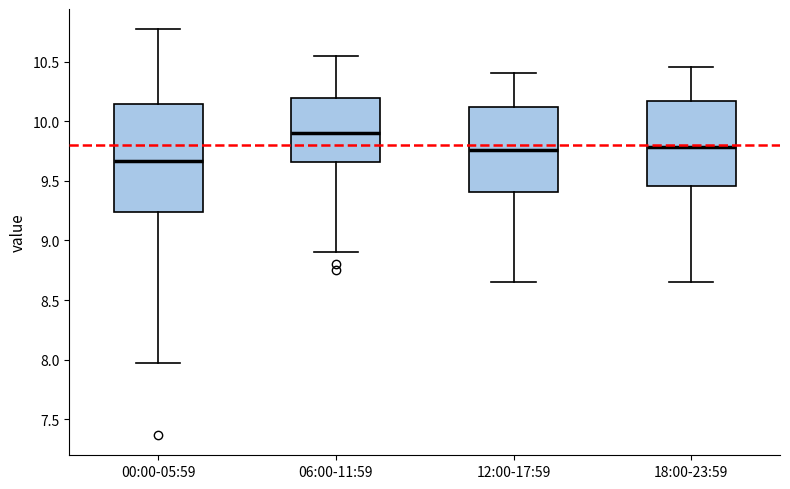

Which box has the lowest median line?

00:00-05:59